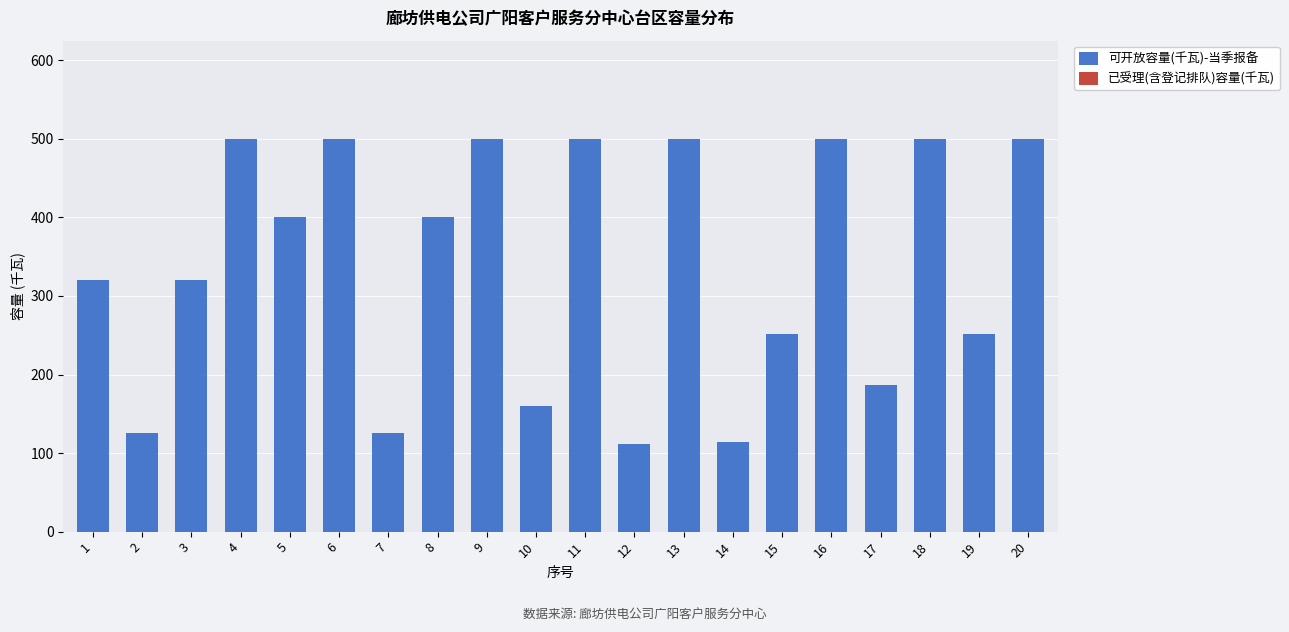

What is the average value?

338.4